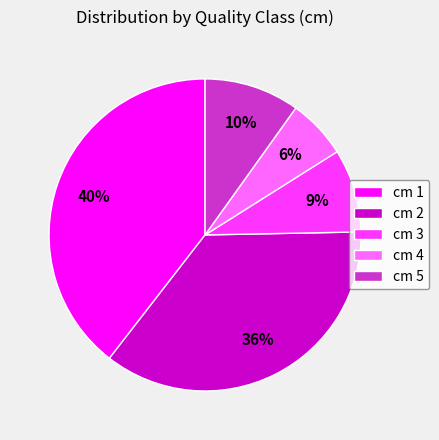

Is the sum of cm 1 and cm 4 greater than half?

No